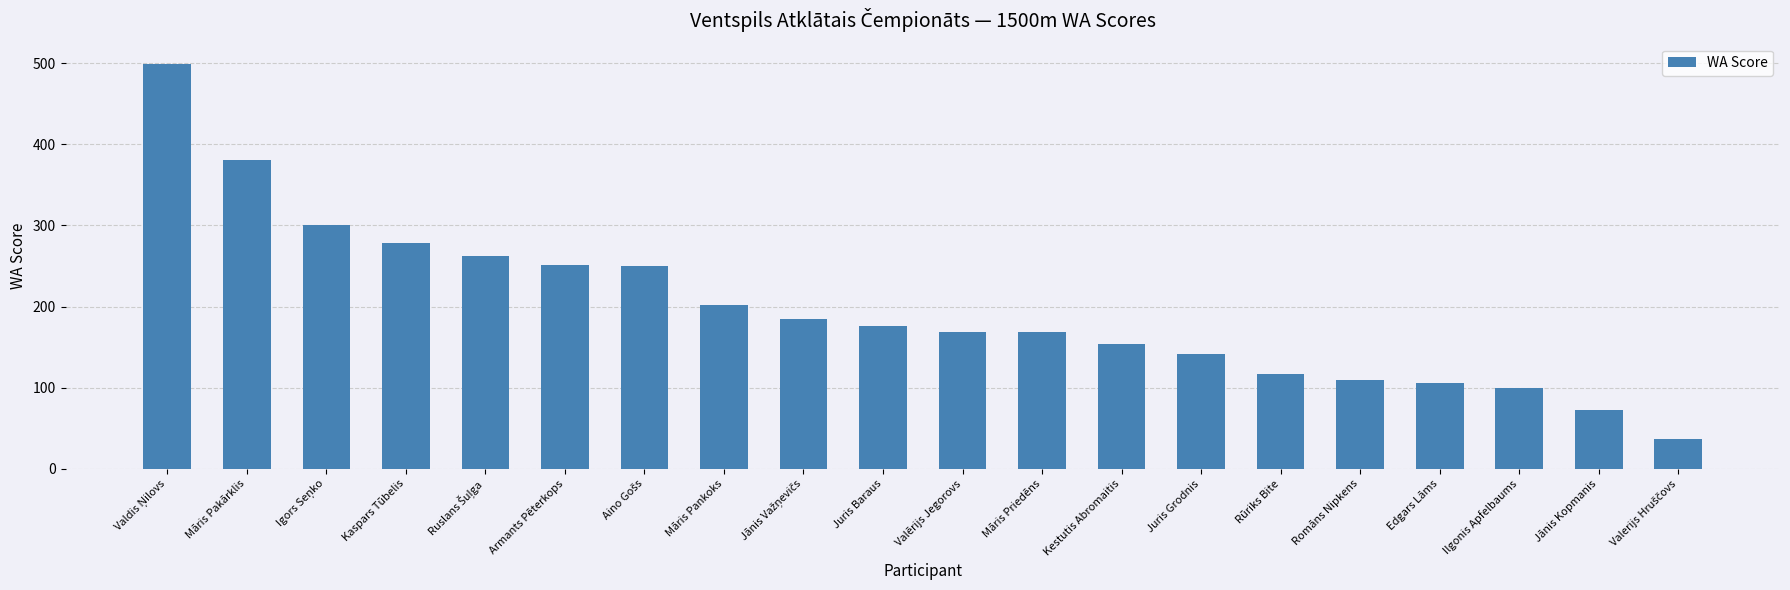

What is the difference between the values at Armants Pēterkops and Kestutis Abromaitis?

97